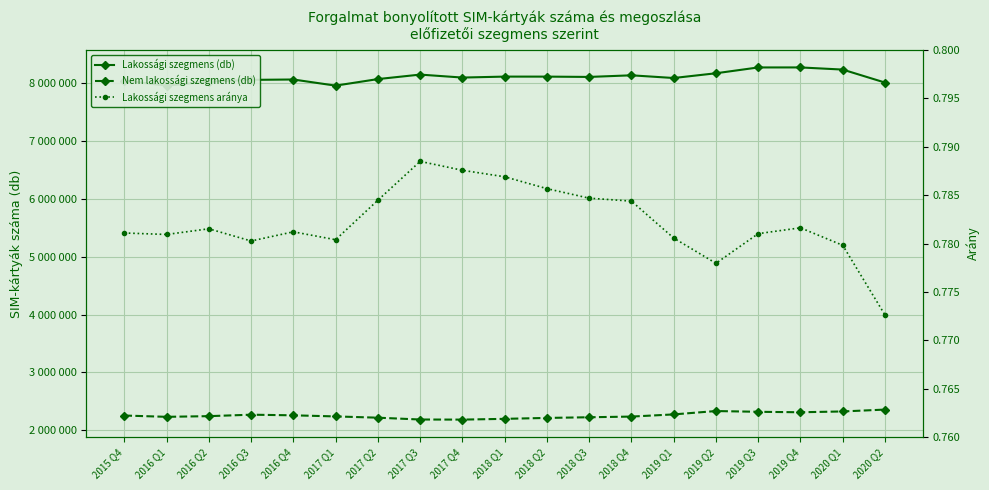

How many data points in Lakossági szegmens (db) are above 8099024?

9